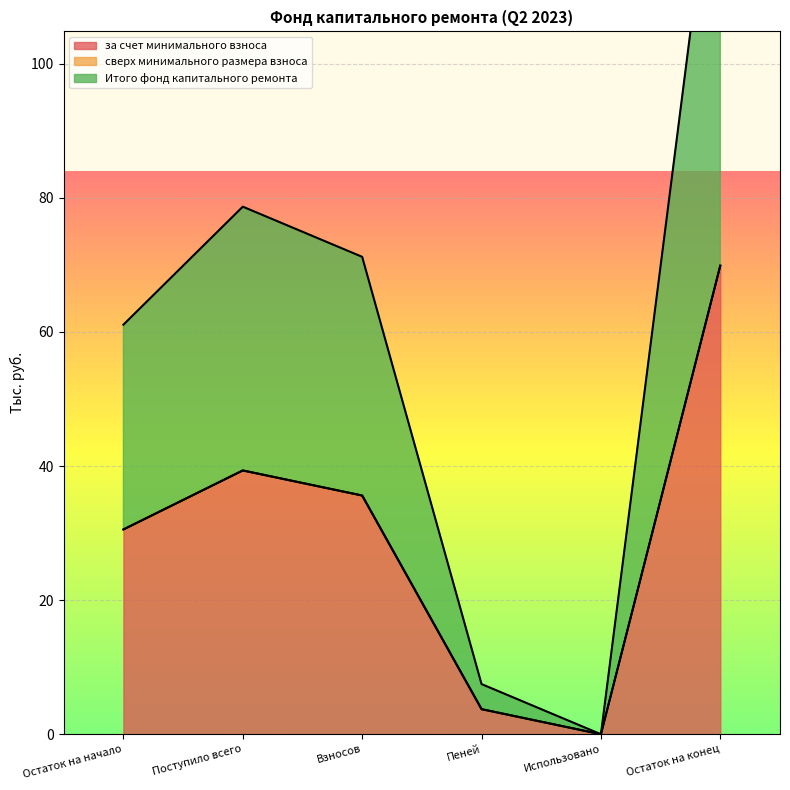

What is the sum of all за счет минимального взноса values?

179.1